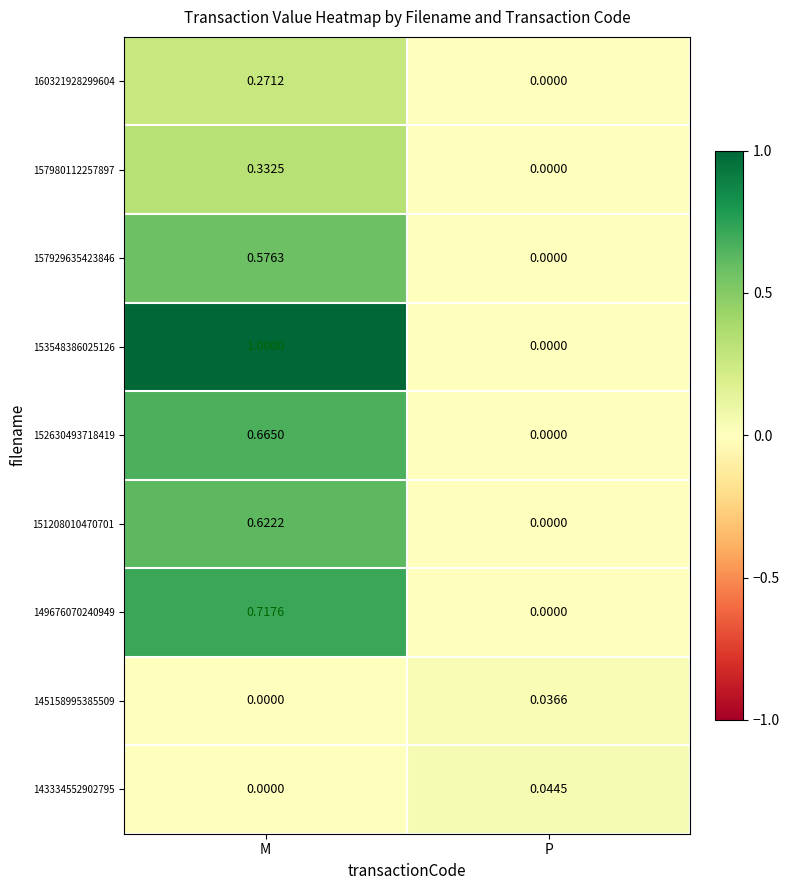

At how many categories does at least one series exceed 0?

2